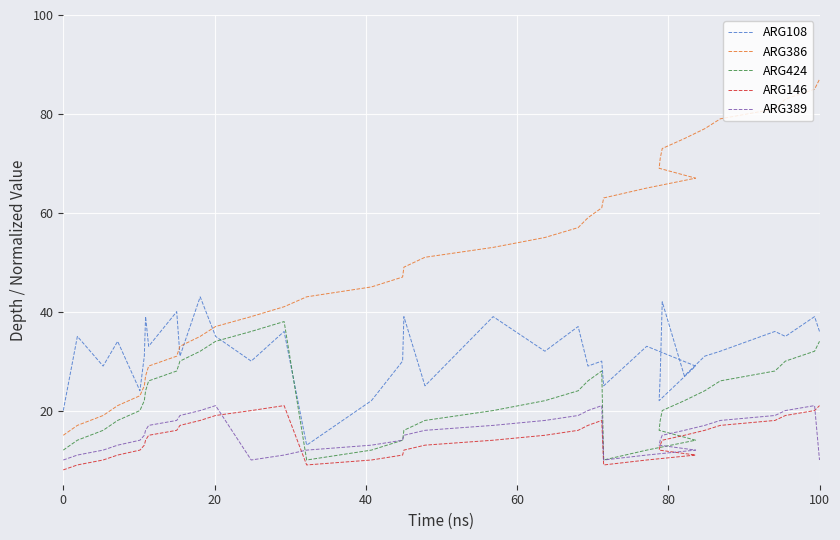

List the series in order of their peak value, highest first.

ARG386, ARG108, ARG424, ARG146, ARG389